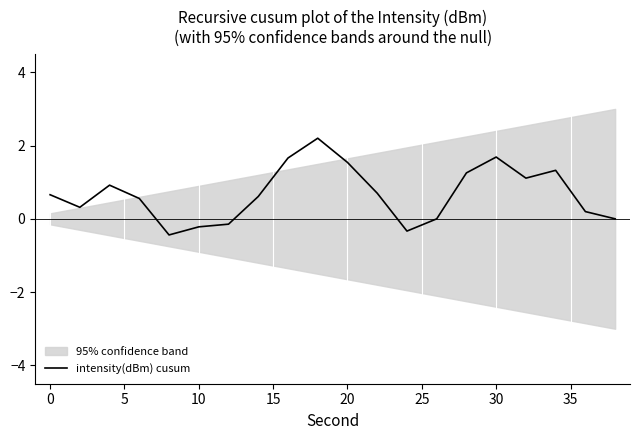

How many data points are above 0?

14